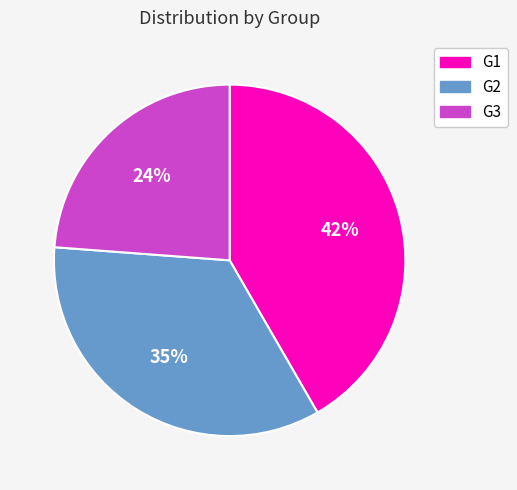

Do G1 and G2 together represent more than half of the pie?

Yes